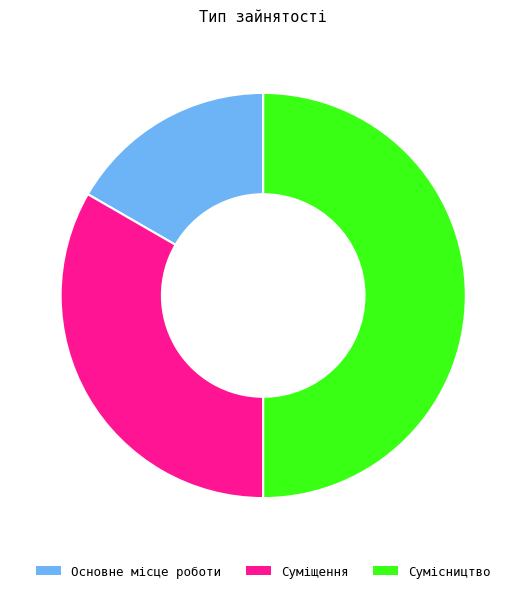

Count the number of slices in the pie.

3